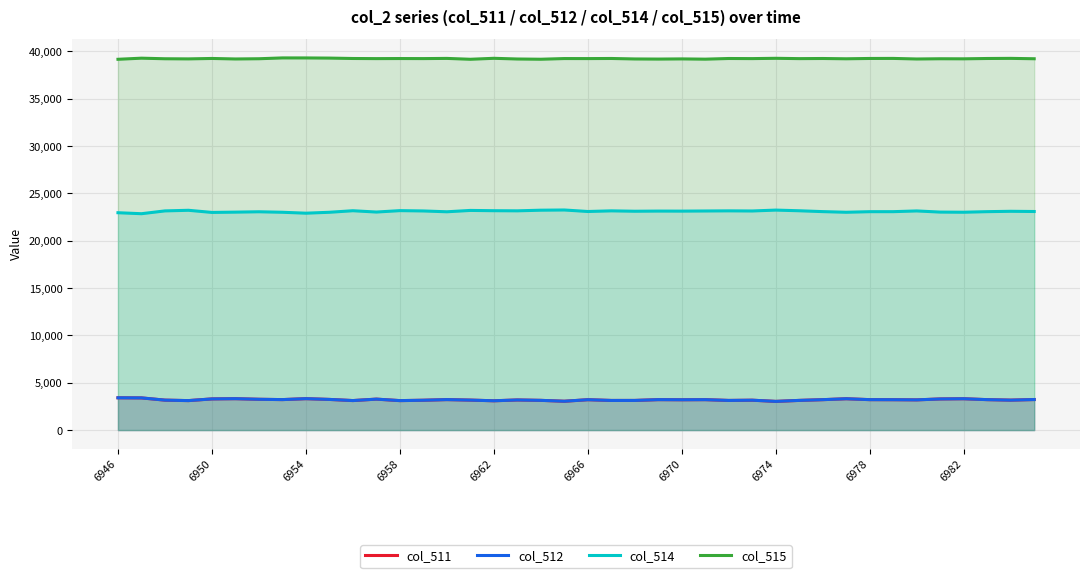

Which series has the largest total across all categories?

col_515